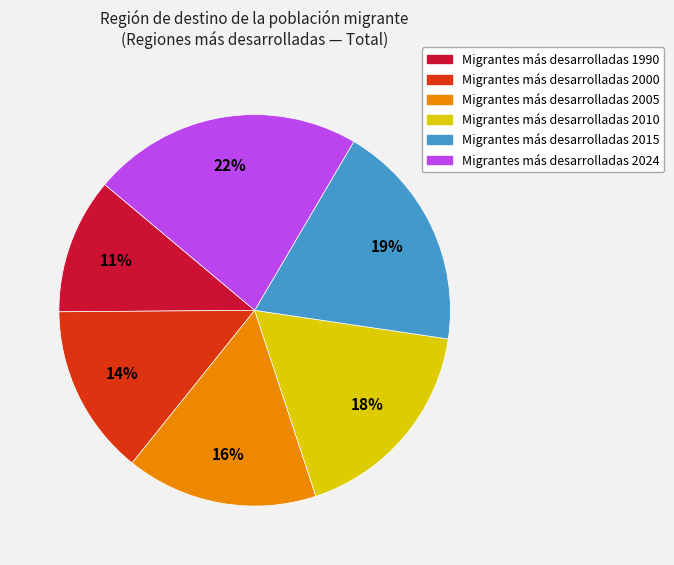

To the nearest percent, what is the difference between the largest and smallest slice percentages?

11%